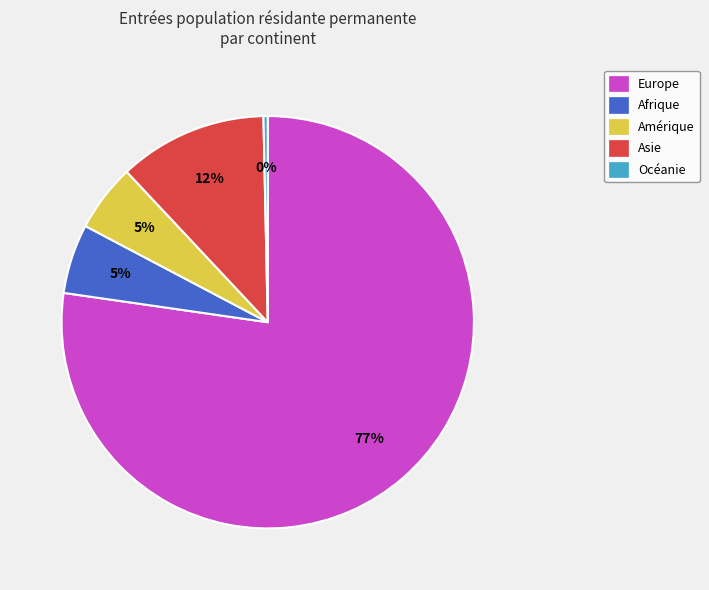

To the nearest percent, what is the combined percentage of Afrique and Asie?

17%